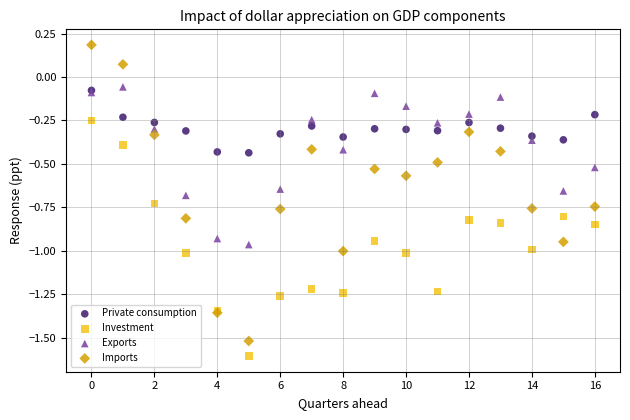

What are all the series names shown in the legend?

Private consumption, Investment, Exports, Imports